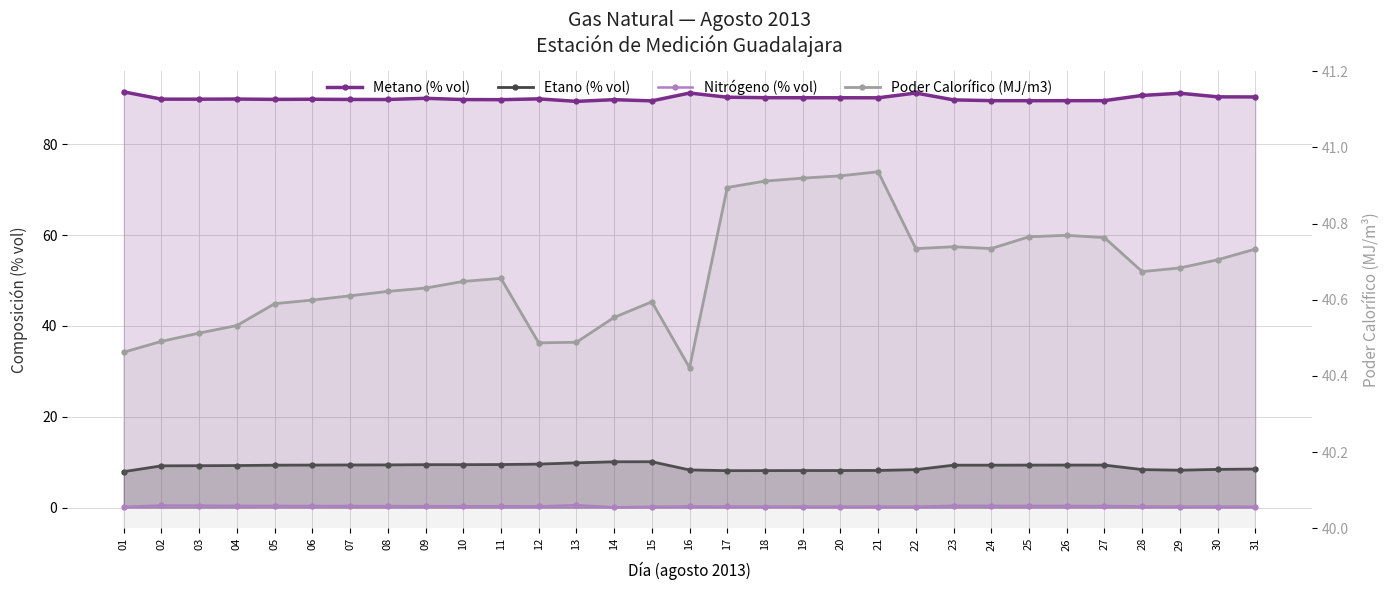

Which series has the largest total across all categories?

Metano (% vol)